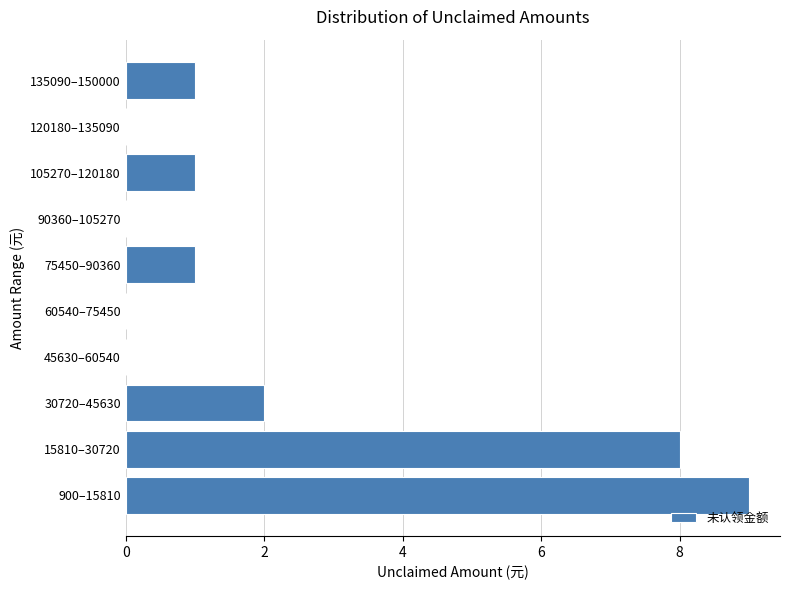

Reading top to bottom, extract all data points from this chart.

135090–150000=1	120180–135090=0	105270–120180=1	90360–105270=0	75450–90360=1	60540–75450=0	45630–60540=0	30720–45630=2	15810–30720=8	900–15810=9